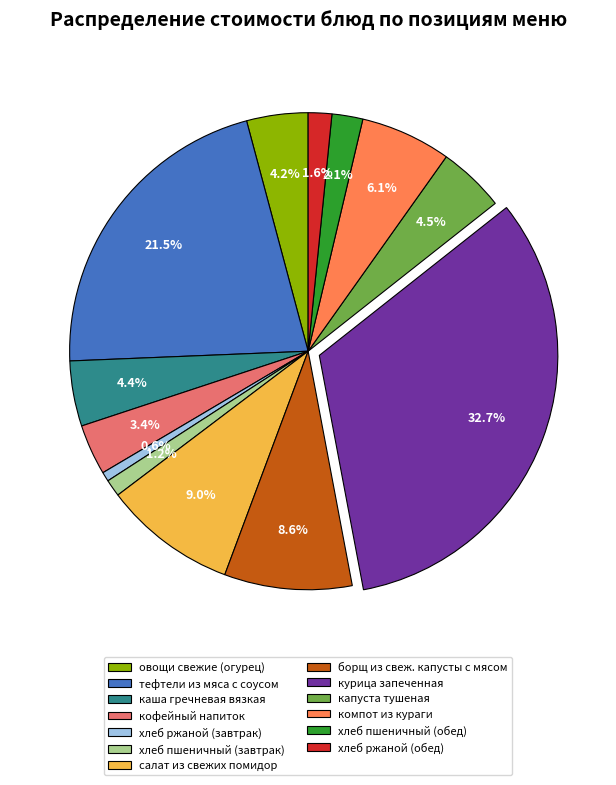

How much of the chart is everything except борщ из свеж. капусты с мясом?

91.4%